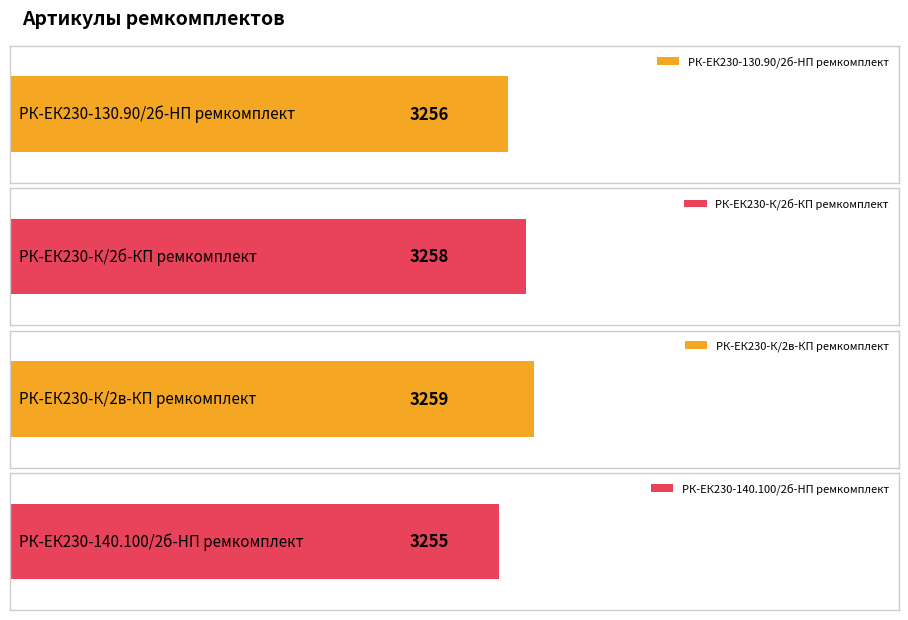

What is the approximate value at РК-ЕК230-К/2б-КП ремкомплект?

3258